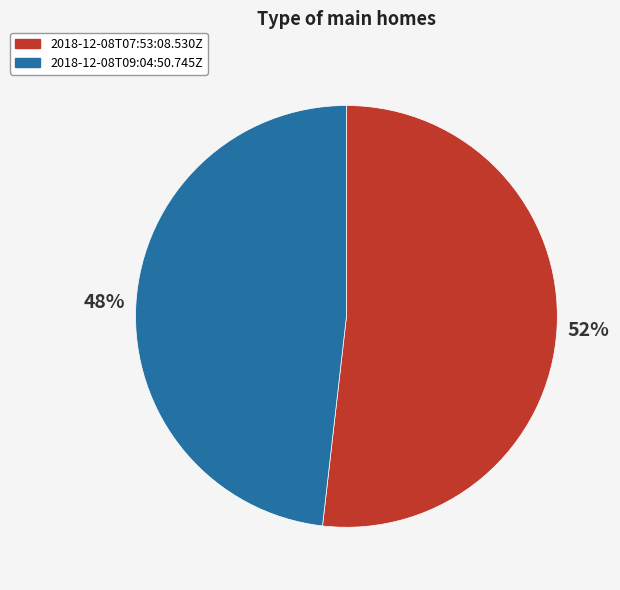

Is there a majority slice in this chart?

Yes